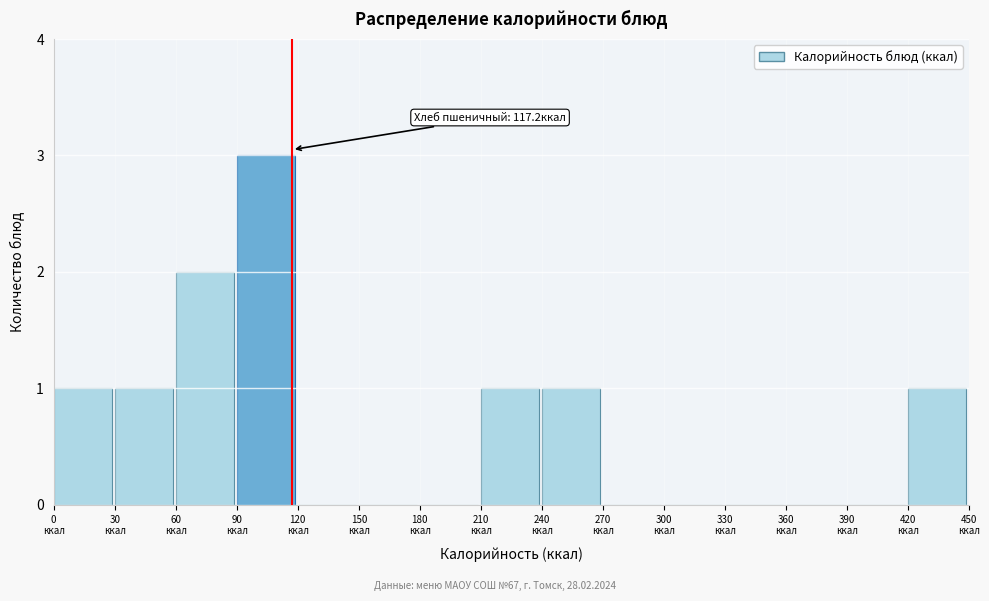

Over which range of the x-axis is the bar tallest?

90 to 120